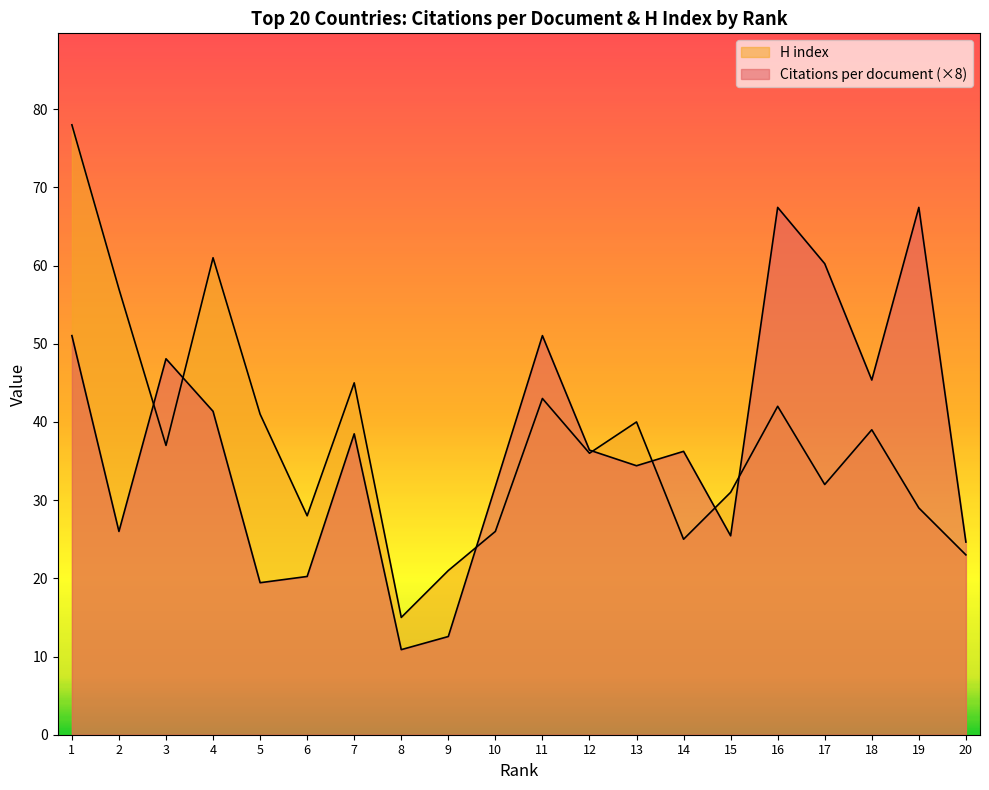

The H index series shows 13.4 at 14. True or false?

False